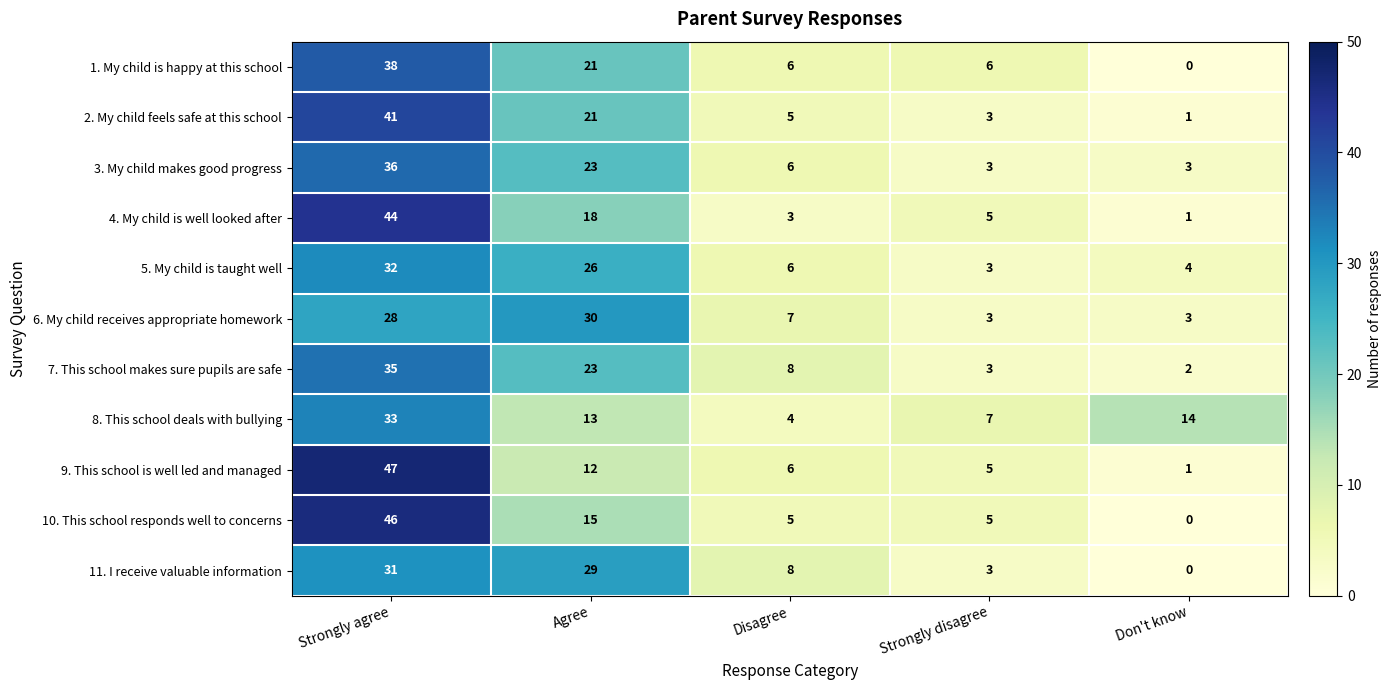

At which category does the chart reach its peak across all series?

Strongly agree